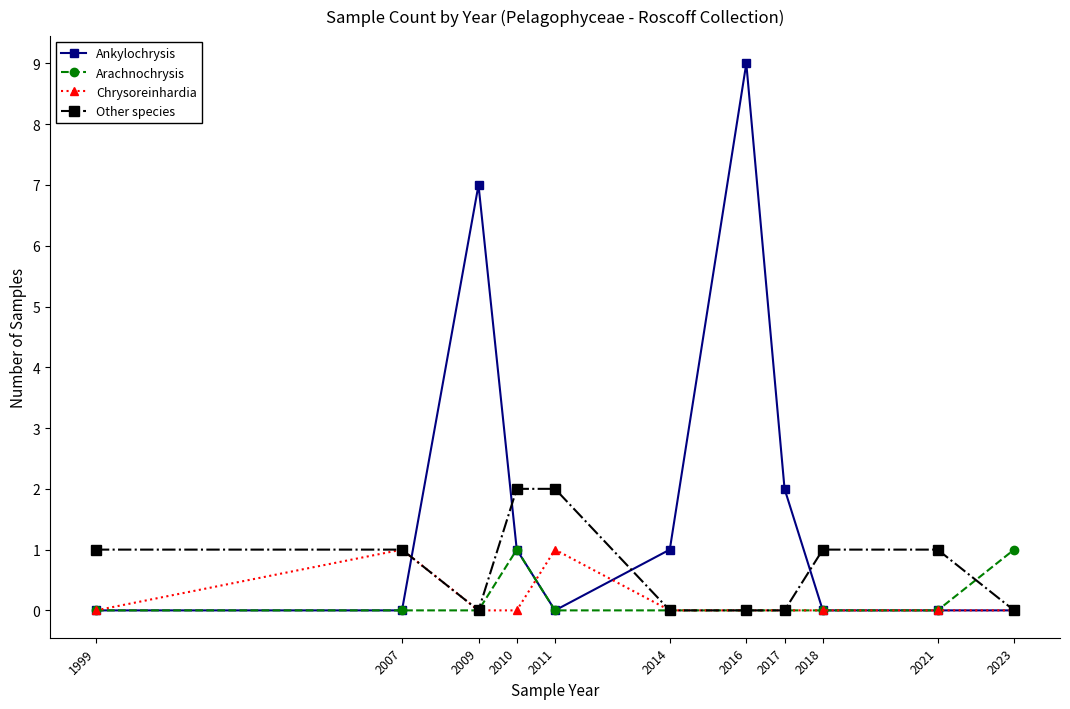

How many Other species values are between 0 and 1?

9